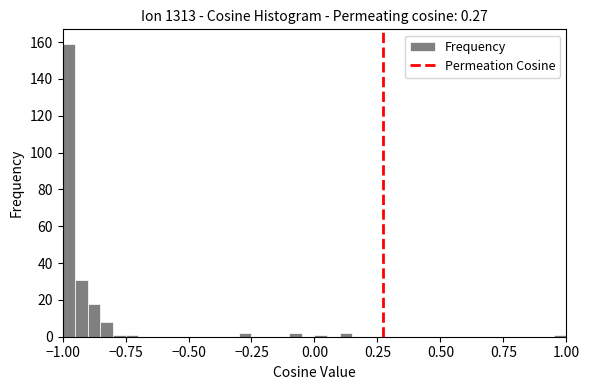

Around what value on the x-axis is the tallest bar? Give the approximate position of its centre, as read against the axis.

-0.95